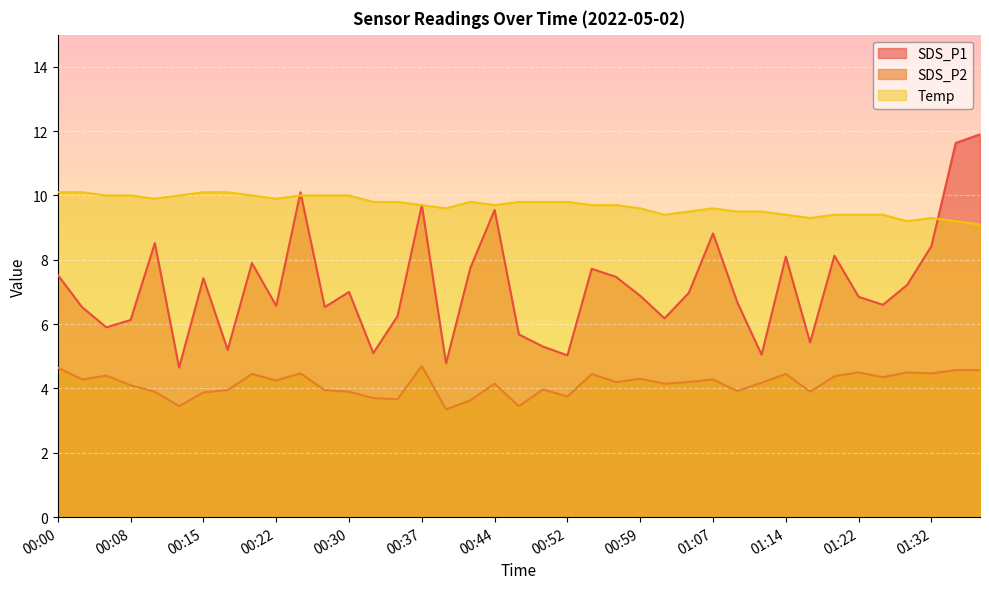

How many interior local peaks does the SDS_P1 series have?

11